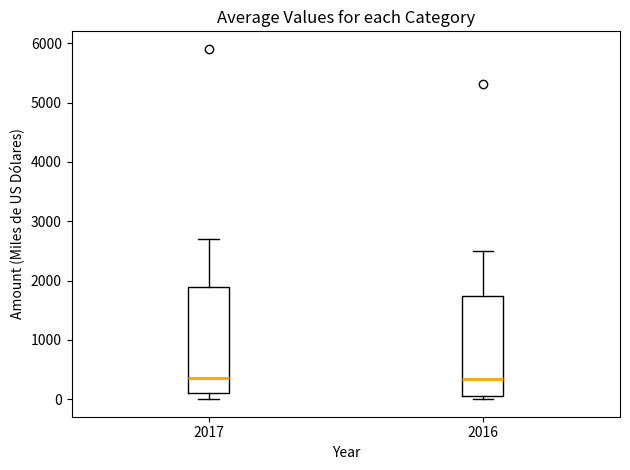

Where does the median line of the box at x = 2017 sit on the y-axis? The values are not printed on the chart, so give them approximately, as read against the axis.

400